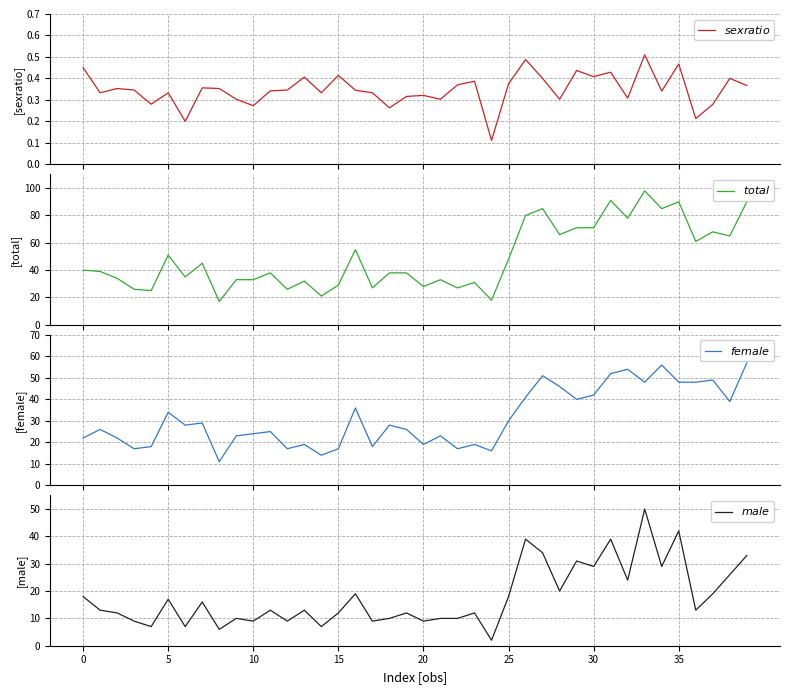

Reading left to right, transcribe all the data shown in this chart.

$sexratio$: 0.5	0.3	0.4	0.3	0.3	0.3	0.2	0.4	0.4	0.3	0.3	0.3	0.3	0.4	0.3	0.4	0.3	0.3	0.3	0.3	0.3	0.3	0.4	0.4	0.1	0.4	0.5	0.4	0.3	0.4	0.4	0.4	0.3	0.5	0.3	0.5	0.2	0.3	0.4	0.4
$total$: 40.0	39.0	34.0	26.0	25.0	51.0	35.0	45.0	17.0	33.0	33.0	38.0	26.0	32.0	21.0	29.0	55.0	27.0	38.0	38.0	28.0	33.0	27.0	31.0	18.0	48.0	80.0	85.0	66.0	71.0	71.0	91.0	78.0	98.0	85.0	90.0	61.0	68.0	65.0	90.0
$female$: 22.0	26.0	22.0	17.0	18.0	34.0	28.0	29.0	11.0	23.0	24.0	25.0	17.0	19.0	14.0	17.0	36.0	18.0	28.0	26.0	19.0	23.0	17.0	19.0	16.0	30.0	41.0	51.0	46.0	40.0	42.0	52.0	54.0	48.0	56.0	48.0	48.0	49.0	39.0	57.0
$male$: 18.0	13.0	12.0	9.0	7.0	17.0	7.0	16.0	6.0	10.0	9.0	13.0	9.0	13.0	7.0	12.0	19.0	9.0	10.0	12.0	9.0	10.0	10.0	12.0	2.0	18.0	39.0	34.0	20.0	31.0	29.0	39.0	24.0	50.0	29.0	42.0	13.0	19.0	26.0	33.0